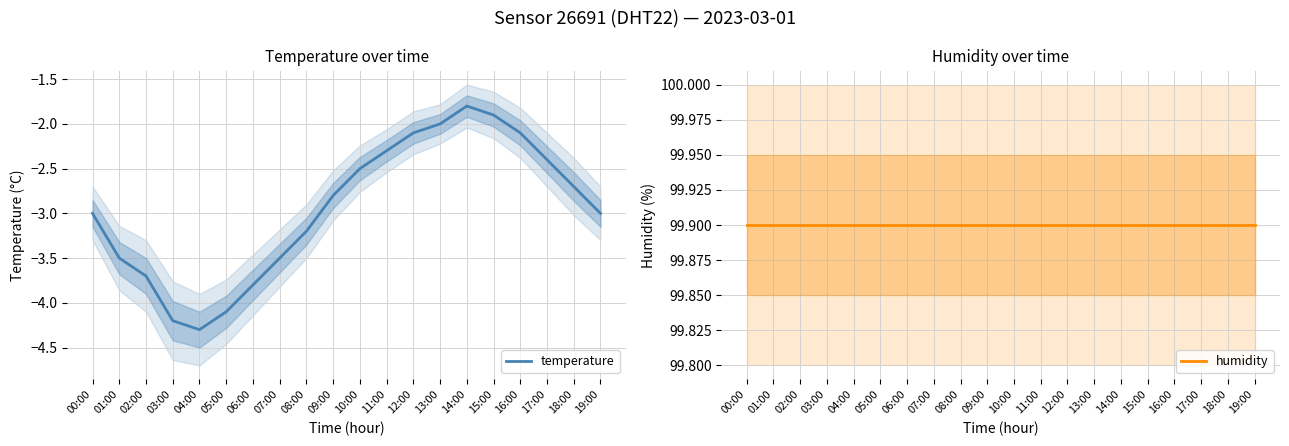

Is the value of humidity at 04:00 greater than the value of temperature at 17:00?

Yes